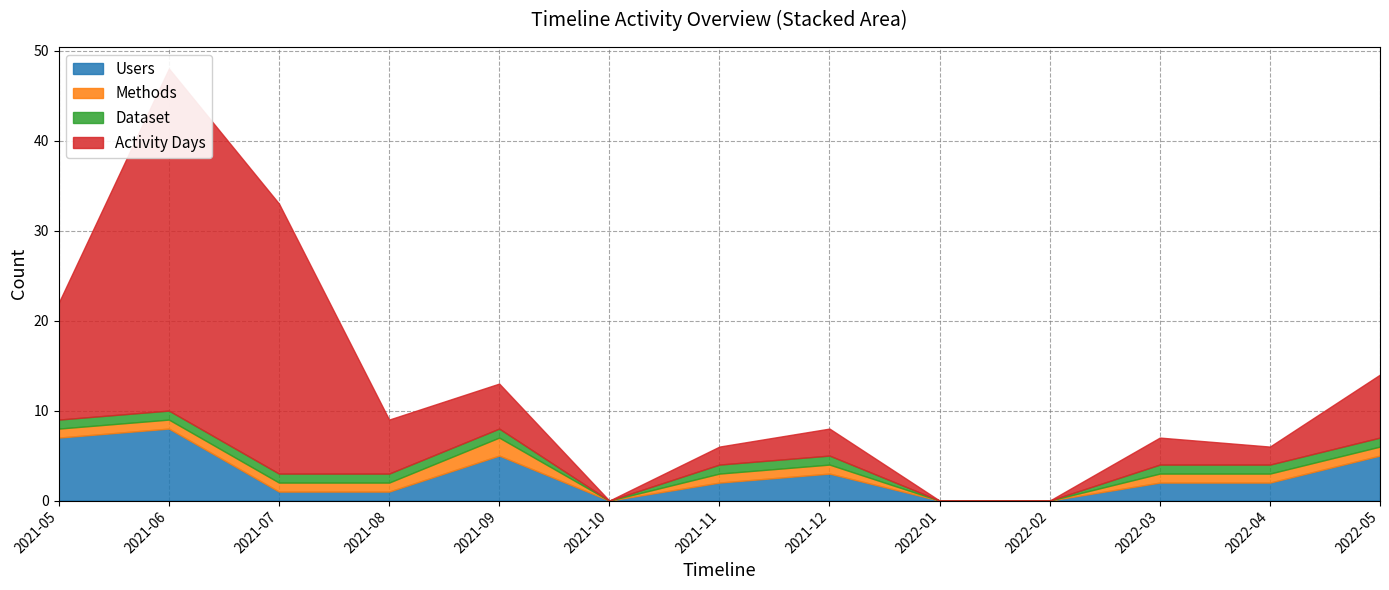

Reading left to right, extract all data points from this chart.

Users: 2021-05=7	2021-06=8	2021-07=1	2021-08=1	2021-09=5	2021-10=0	2021-11=2	2021-12=3	2022-01=0	2022-02=0	2022-03=2	2022-04=2	2022-05=5
Methods: 2021-05=1	2021-06=1	2021-07=1	2021-08=1	2021-09=2	2021-10=0	2021-11=1	2021-12=1	2022-01=0	2022-02=0	2022-03=1	2022-04=1	2022-05=1
Dataset: 2021-05=1	2021-06=1	2021-07=1	2021-08=1	2021-09=1	2021-10=0	2021-11=1	2021-12=1	2022-01=0	2022-02=0	2022-03=1	2022-04=1	2022-05=1
Activity Days: 2021-05=13	2021-06=38	2021-07=30	2021-08=6	2021-09=5	2021-10=0	2021-11=2	2021-12=3	2022-01=0	2022-02=0	2022-03=3	2022-04=2	2022-05=7